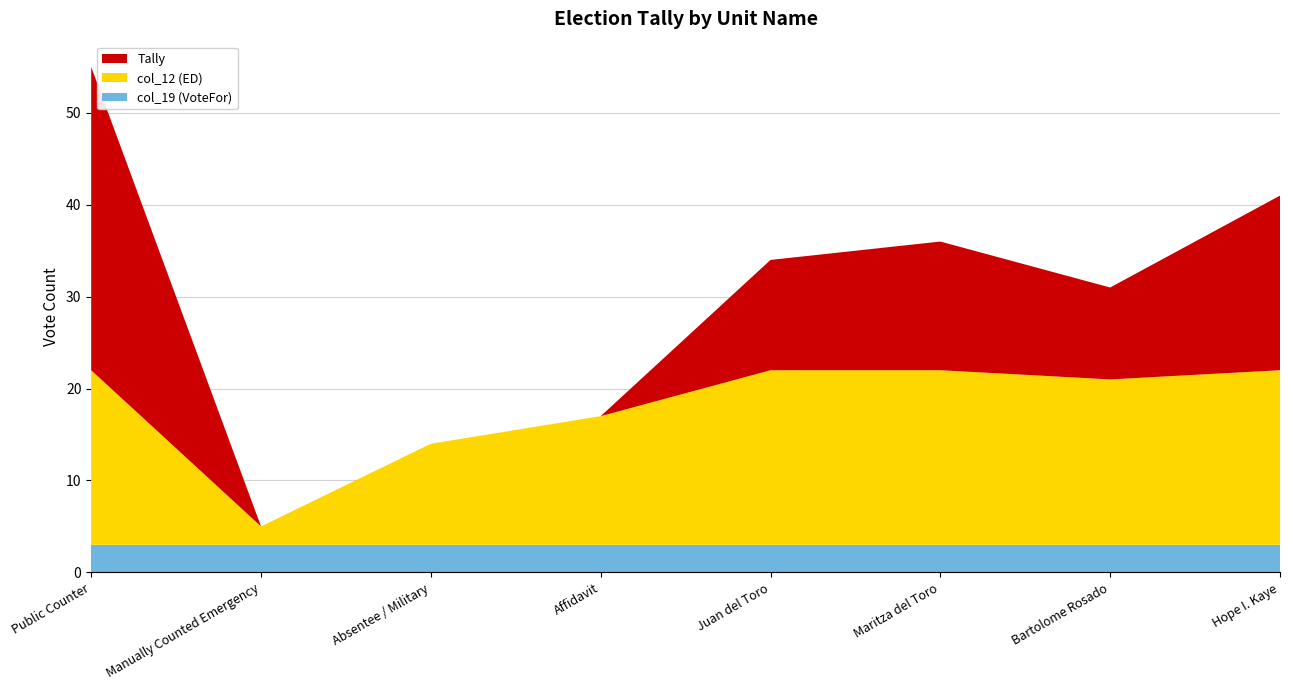

Is it true that col_19 (VoteFor) equals 3 at Absentee / Military?

True